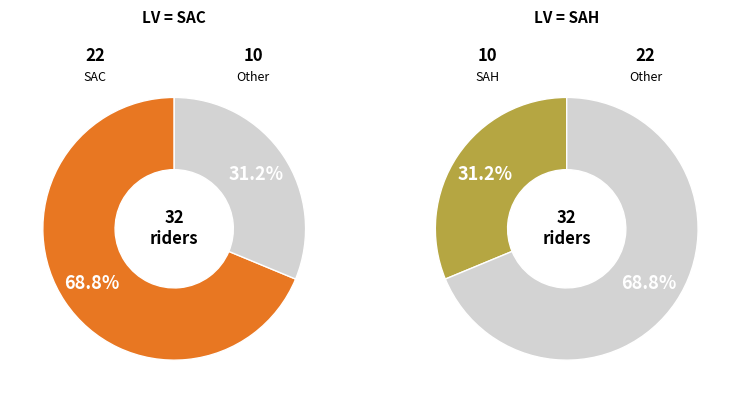

Rank the categories by value from lowest to highest.

SAH, SAC